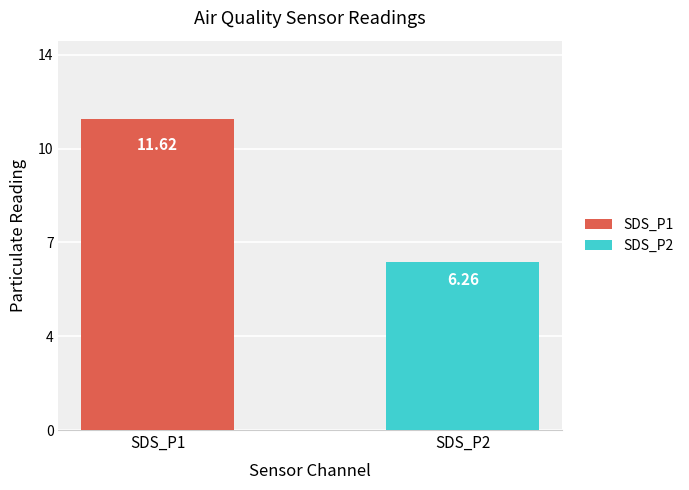

Are the bars grouped side by side (vs. stacked)?

Yes